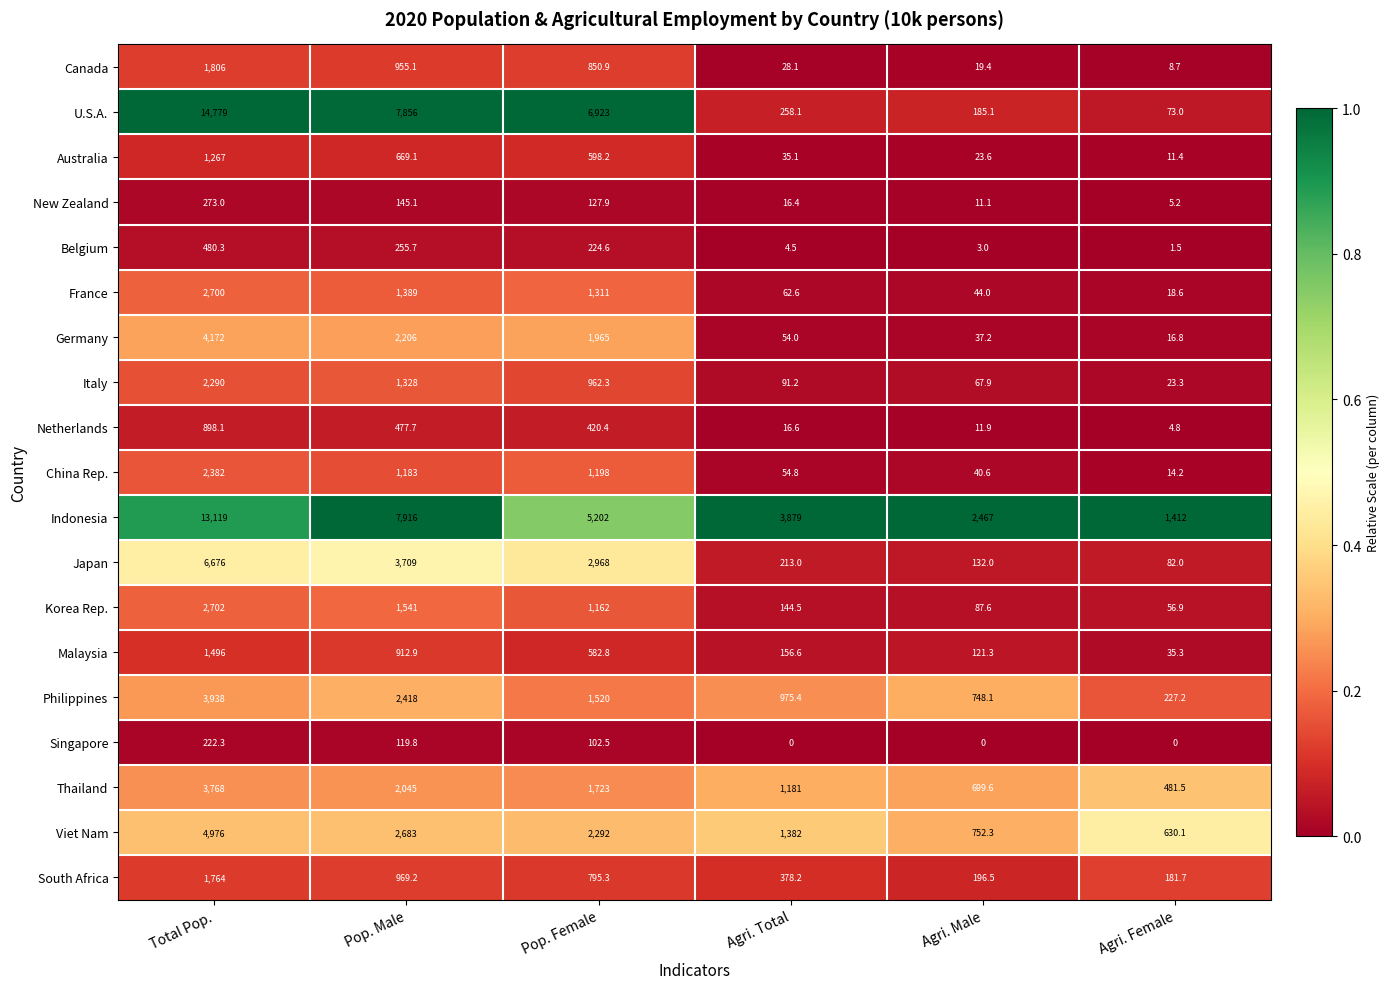

What is the maximum value for Belgium?

480.3